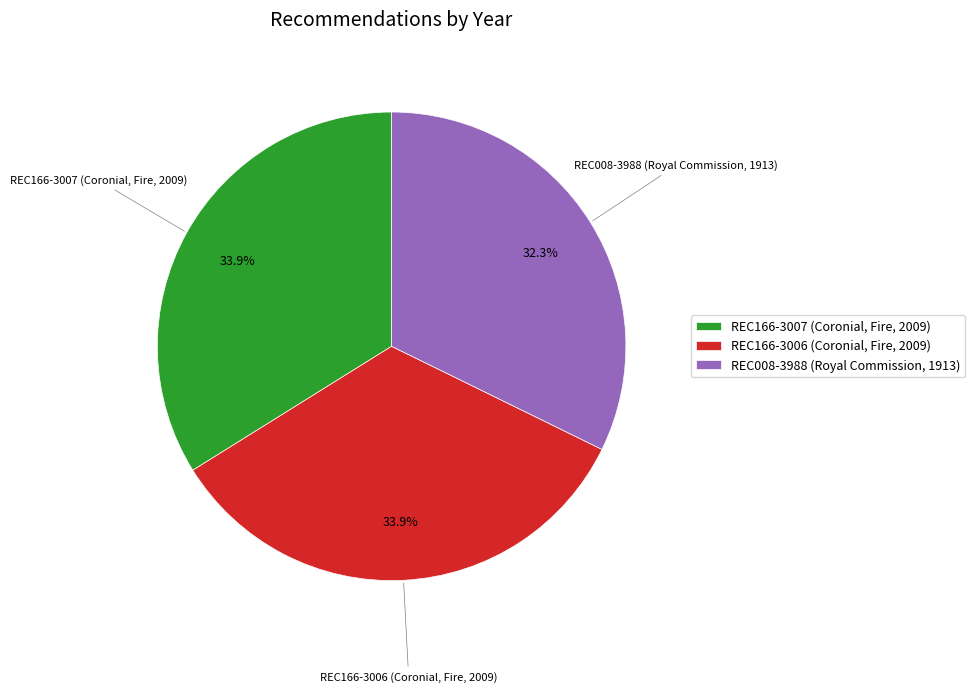

Is there any slice that represents more than half of the pie?

No